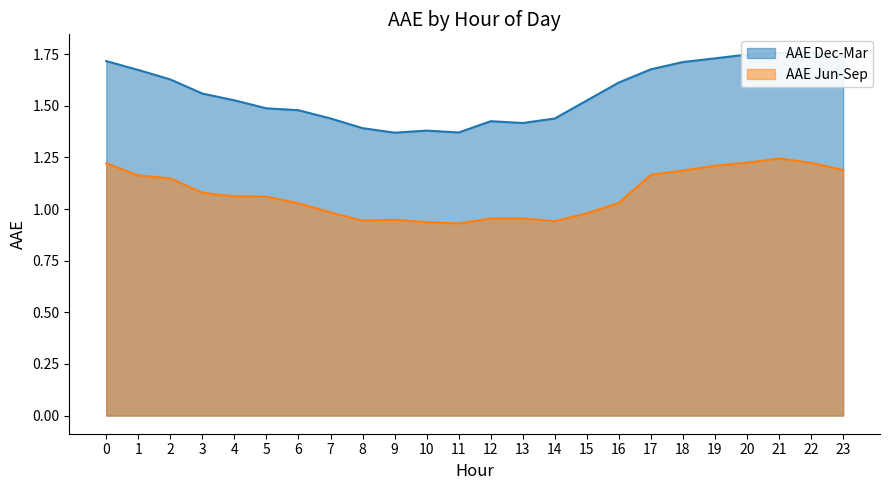

The AAE Jun-Sep series shows 0.3 at 21. True or false?

False